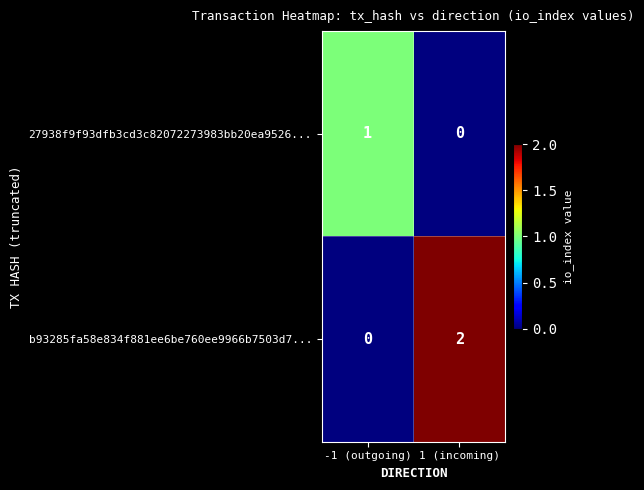

List the series in order of their overall mean, highest first.

b93285fa58e834f881ee6be760ee9966b7503d7..., 27938f9f93dfb3cd3c82072273983bb20ea9526...